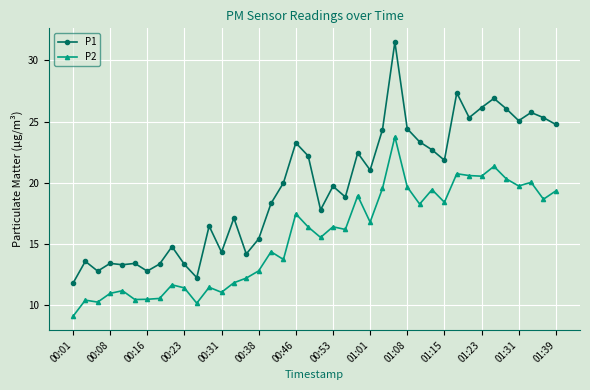

Which series has the largest range (max minus min)?

P1